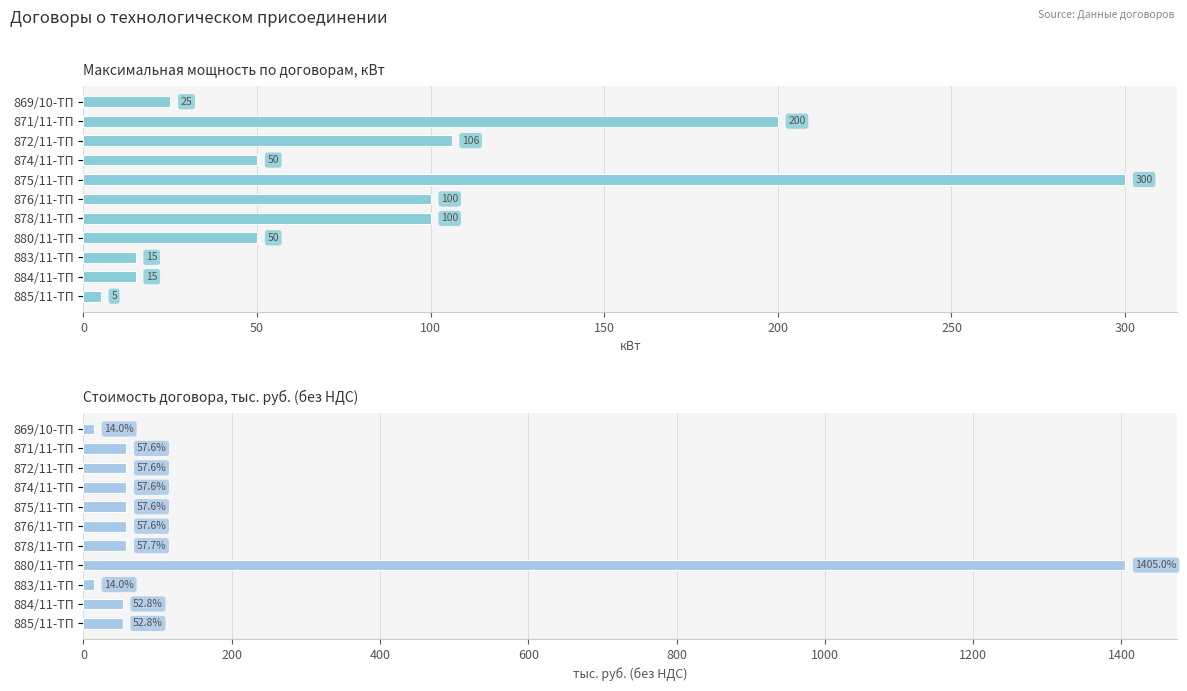

How many values in the Стоимость договора, тыс. руб. series are below 57?

4